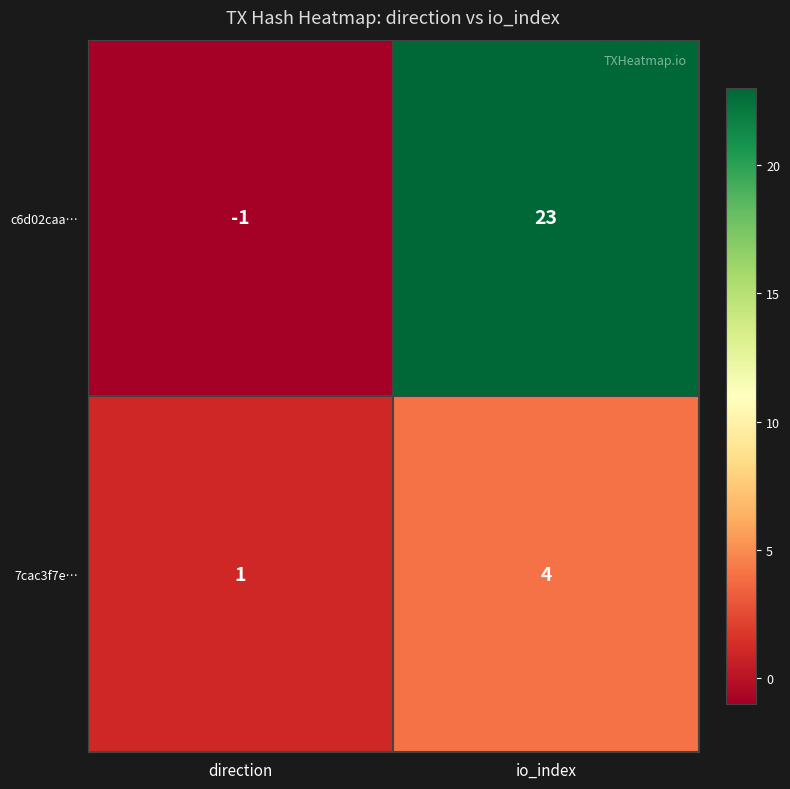

Reading left to right, what are all the values shown in this chart?

c6d02caa…: direction=-1	io_index=23
7cac3f7e…: direction=1	io_index=4